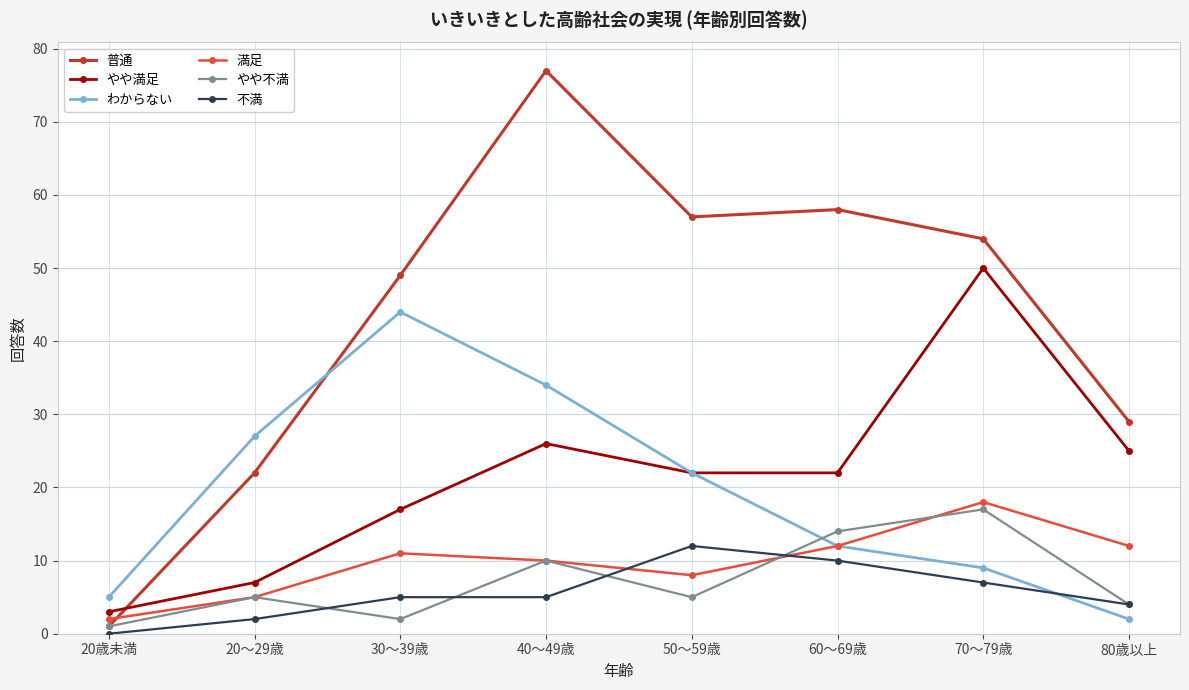

What is the label of the 2nd point from the left?

20～29歳